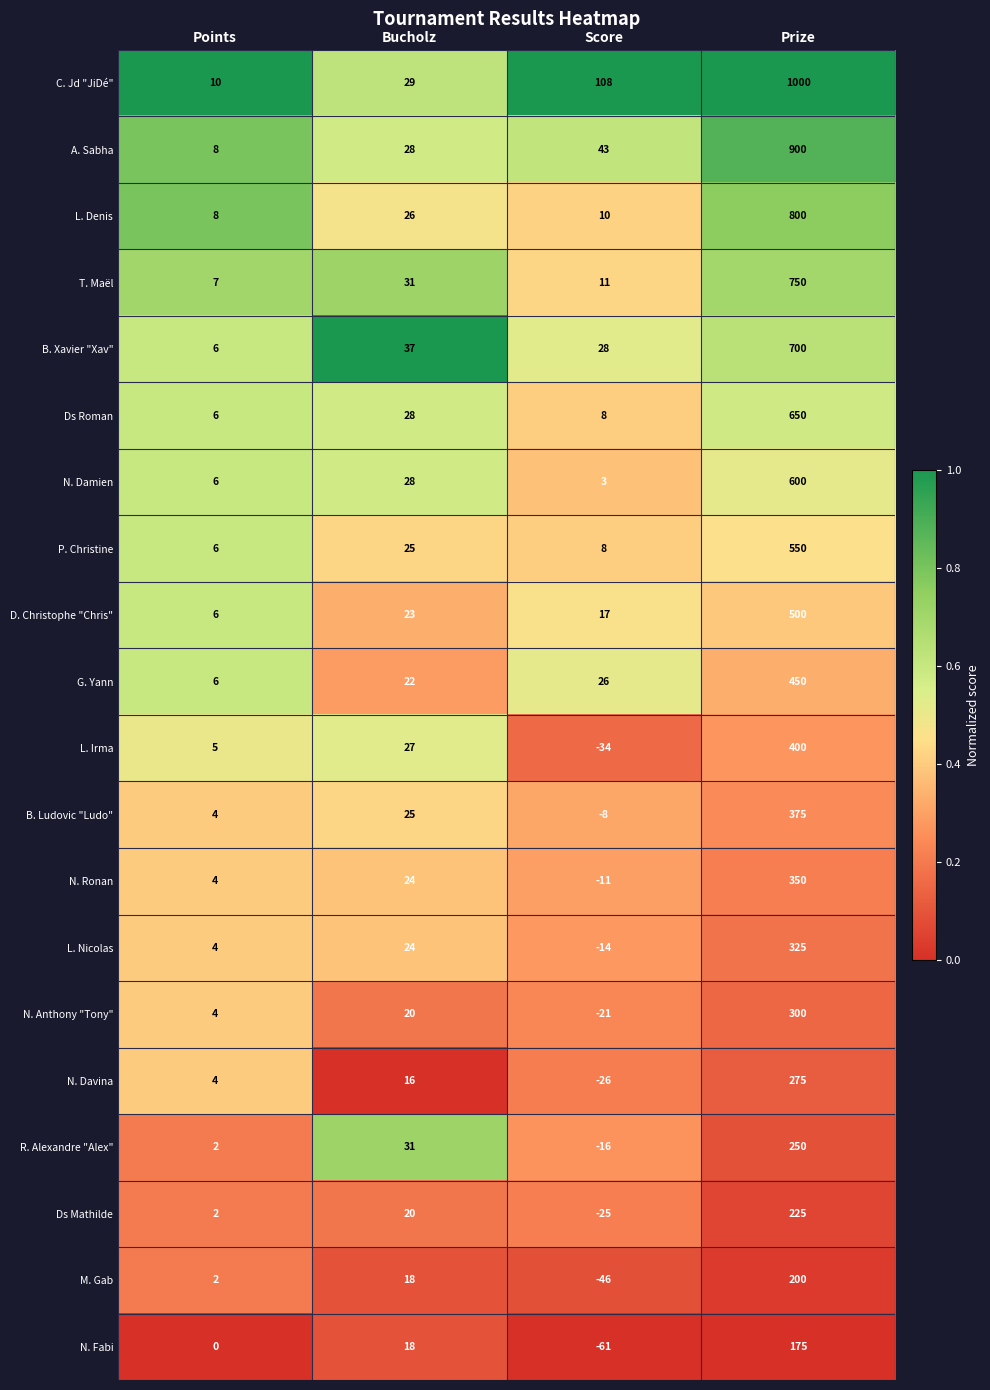

Is it true that B. Xavier "Xav" equals 6 at Points?

True